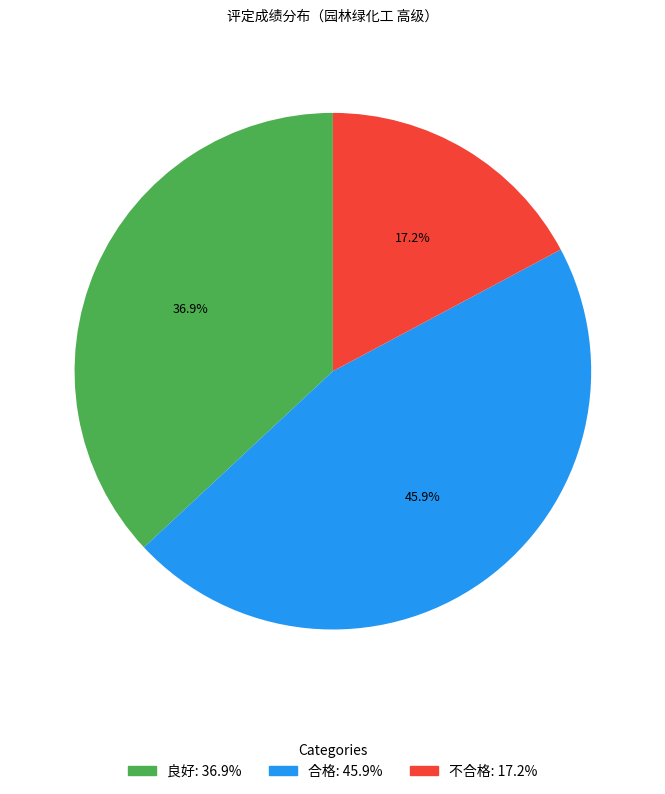

Is there a majority slice in this chart?

No